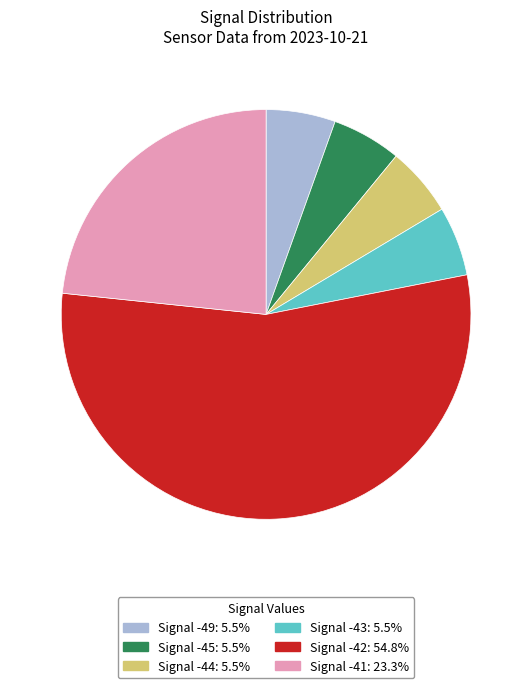

Does any single category account for the majority?

Yes